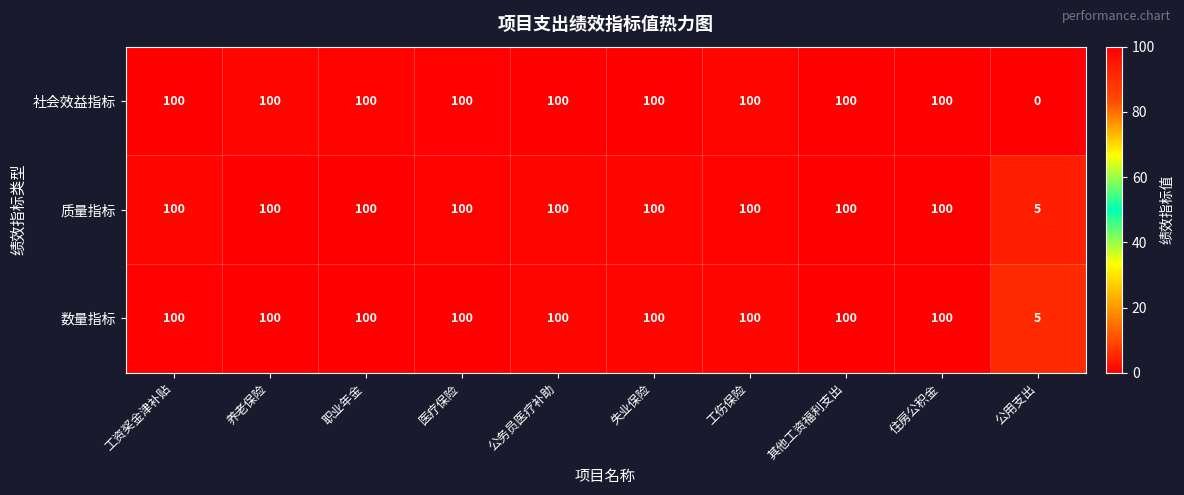

What is the sum of all 社会效益指标 values?

900